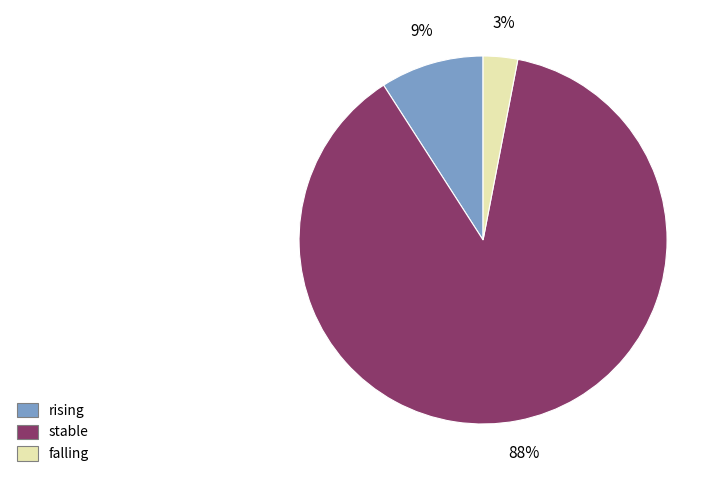

True or false: falling accounts for 10% of the total.

False